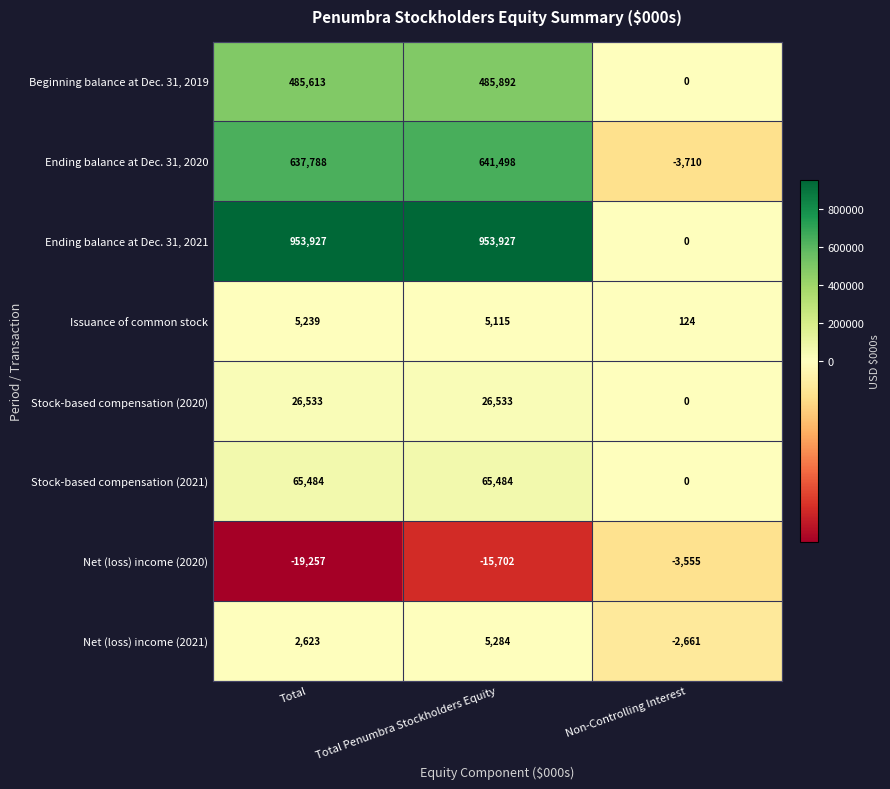

What is the approximate value of Issuance of common stock at Total, to the nearest 10?

5240